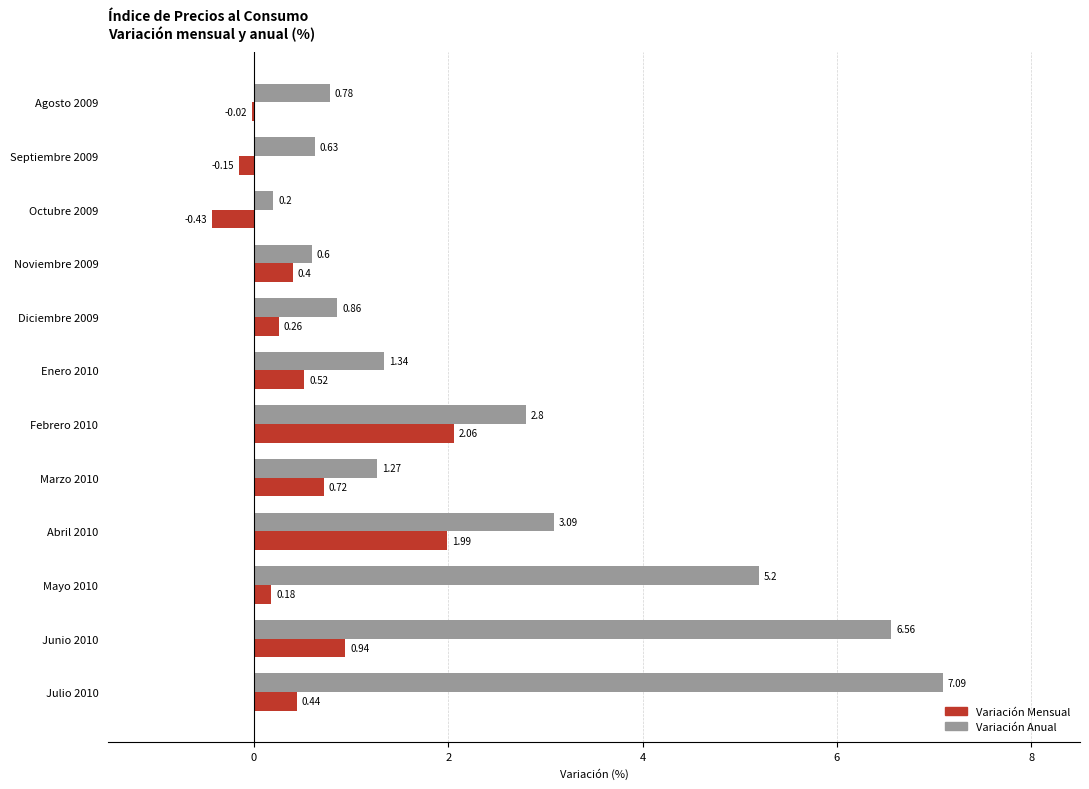

Between Septiembre 2009 and Junio 2010, which series saw the biggest shift?

Variación Anual